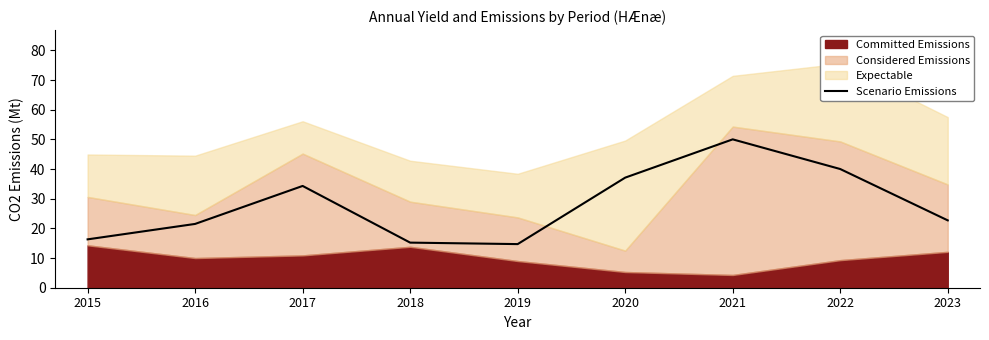

At which category does the data reach its first local valley?

2019